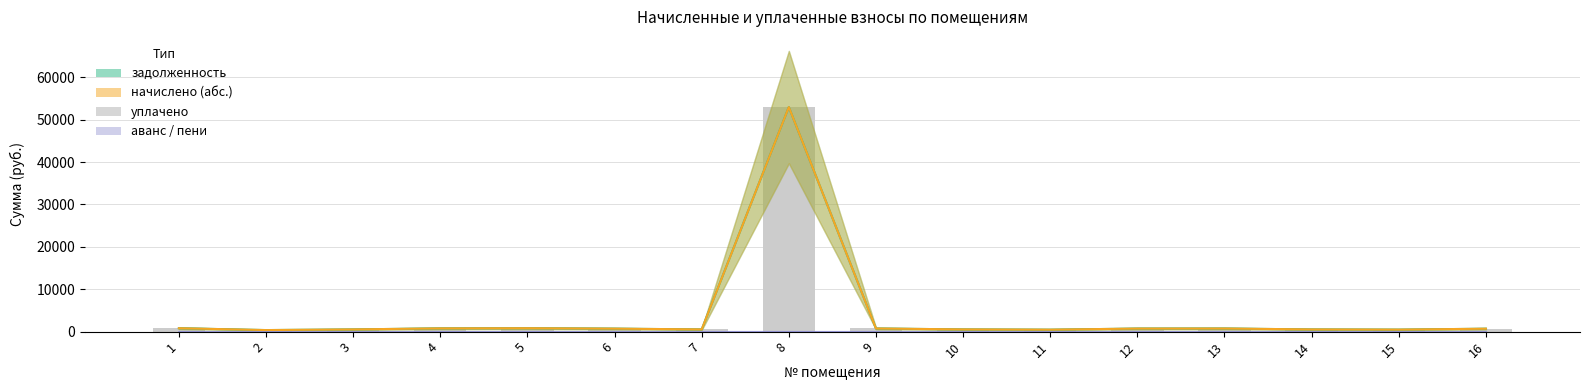

The chart shows a value of 804.1 at 1. True or false?

True